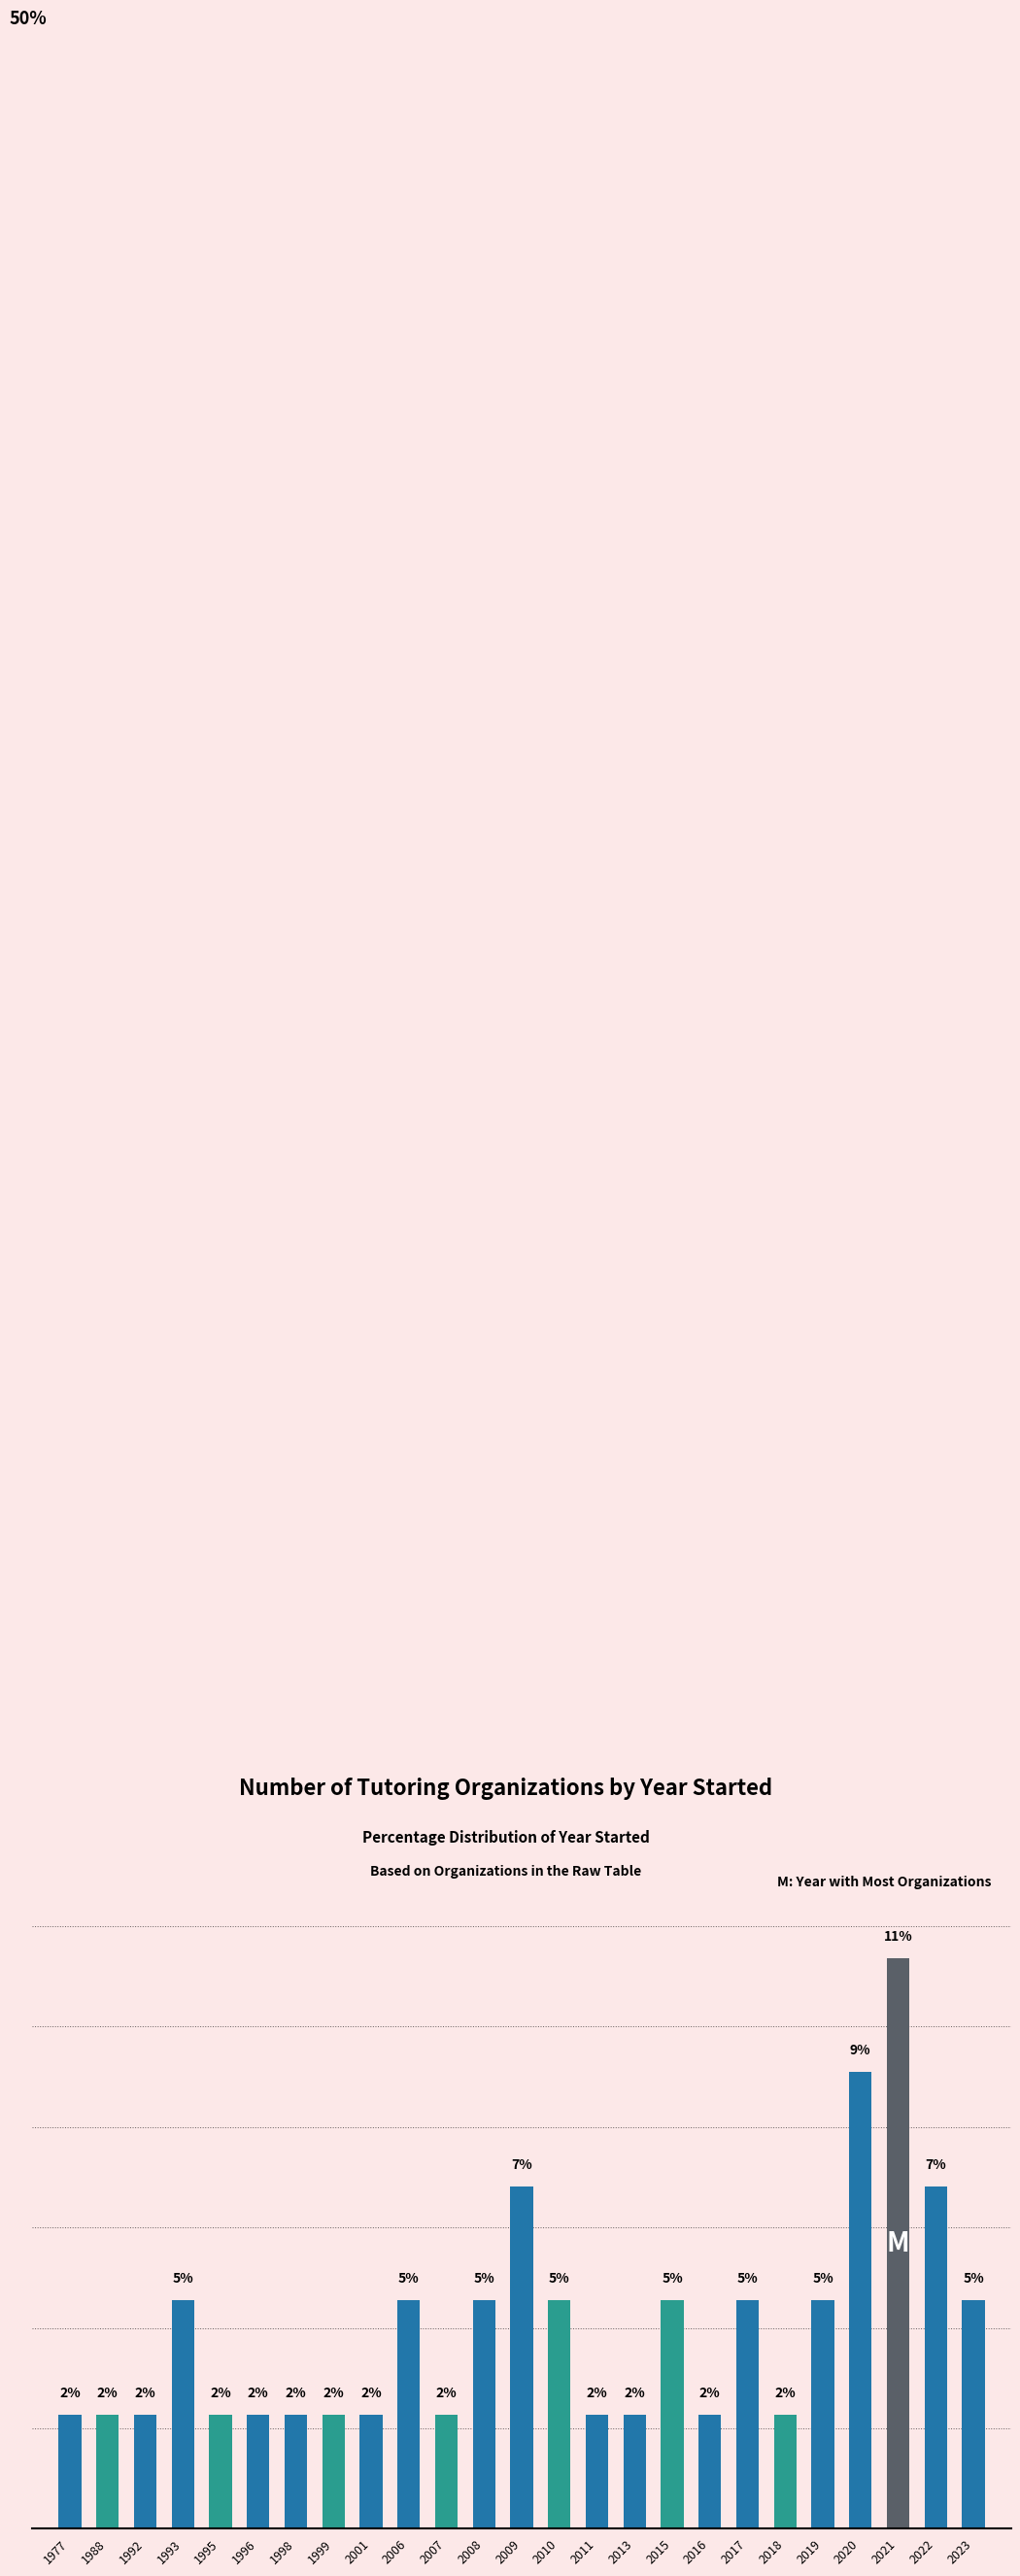

Rank the categories by value from highest to lowest.

2021, 2020, 2009, 2022, 1993, 2006, 2008, 2010, 2015, 2017, 2019, 2023, 1977, 1988, 1992, 1995, 1996, 1998, 1999, 2001, 2007, 2011, 2013, 2016, 2018